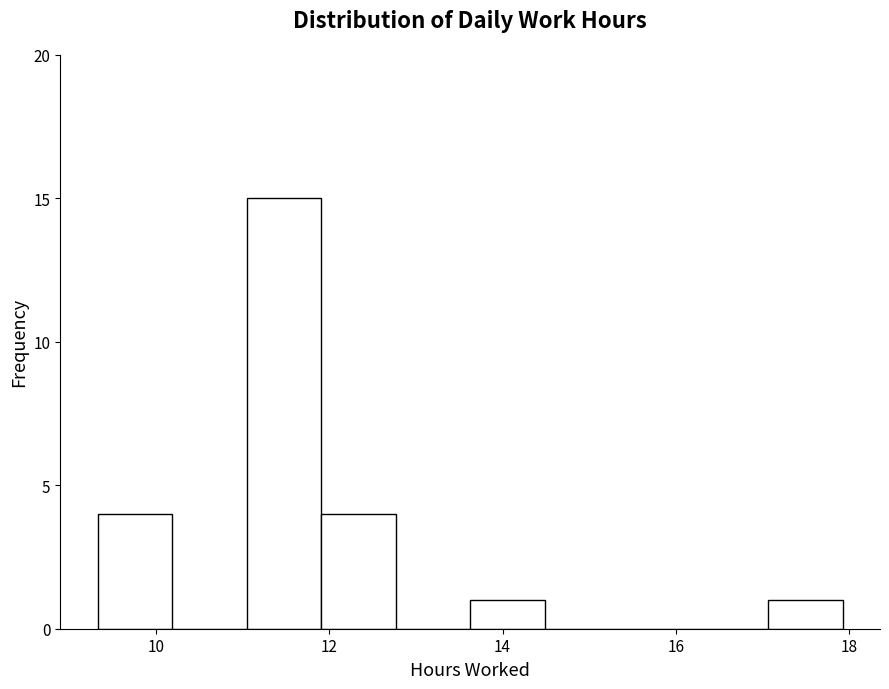

How tall is the bar that spans 12.0 to 12.8 on the x-axis? Neither the bar edges nor the heights are printed on the chart, so give them approximately, as read against the axes.

4